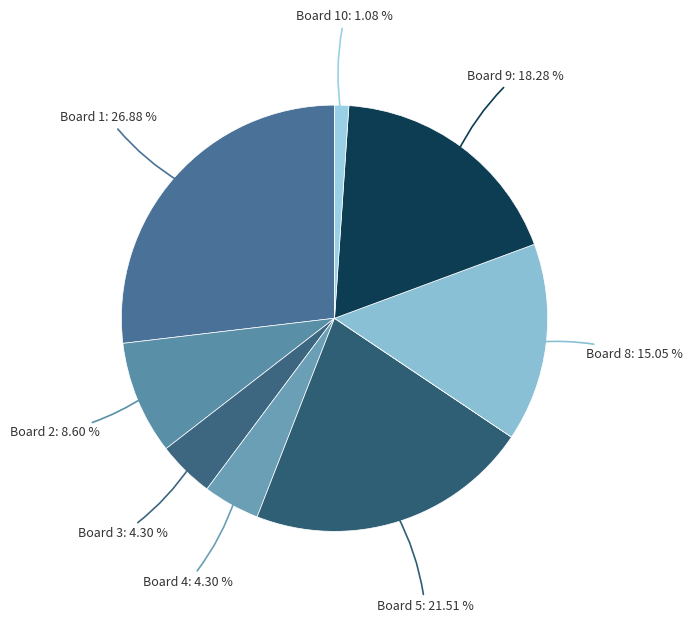

Which slice is the largest?

Board 1